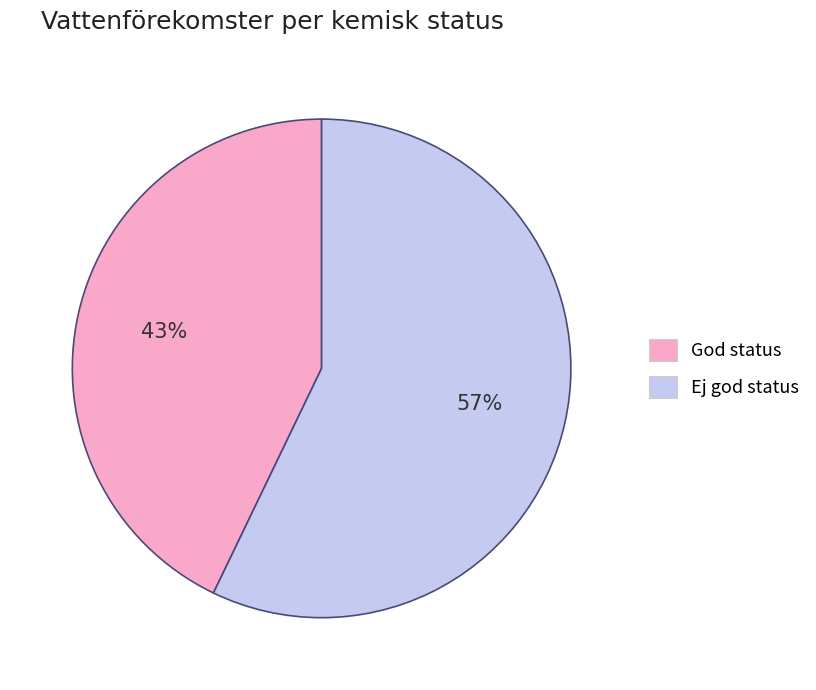

What is the smallest slice in the pie chart?

God status